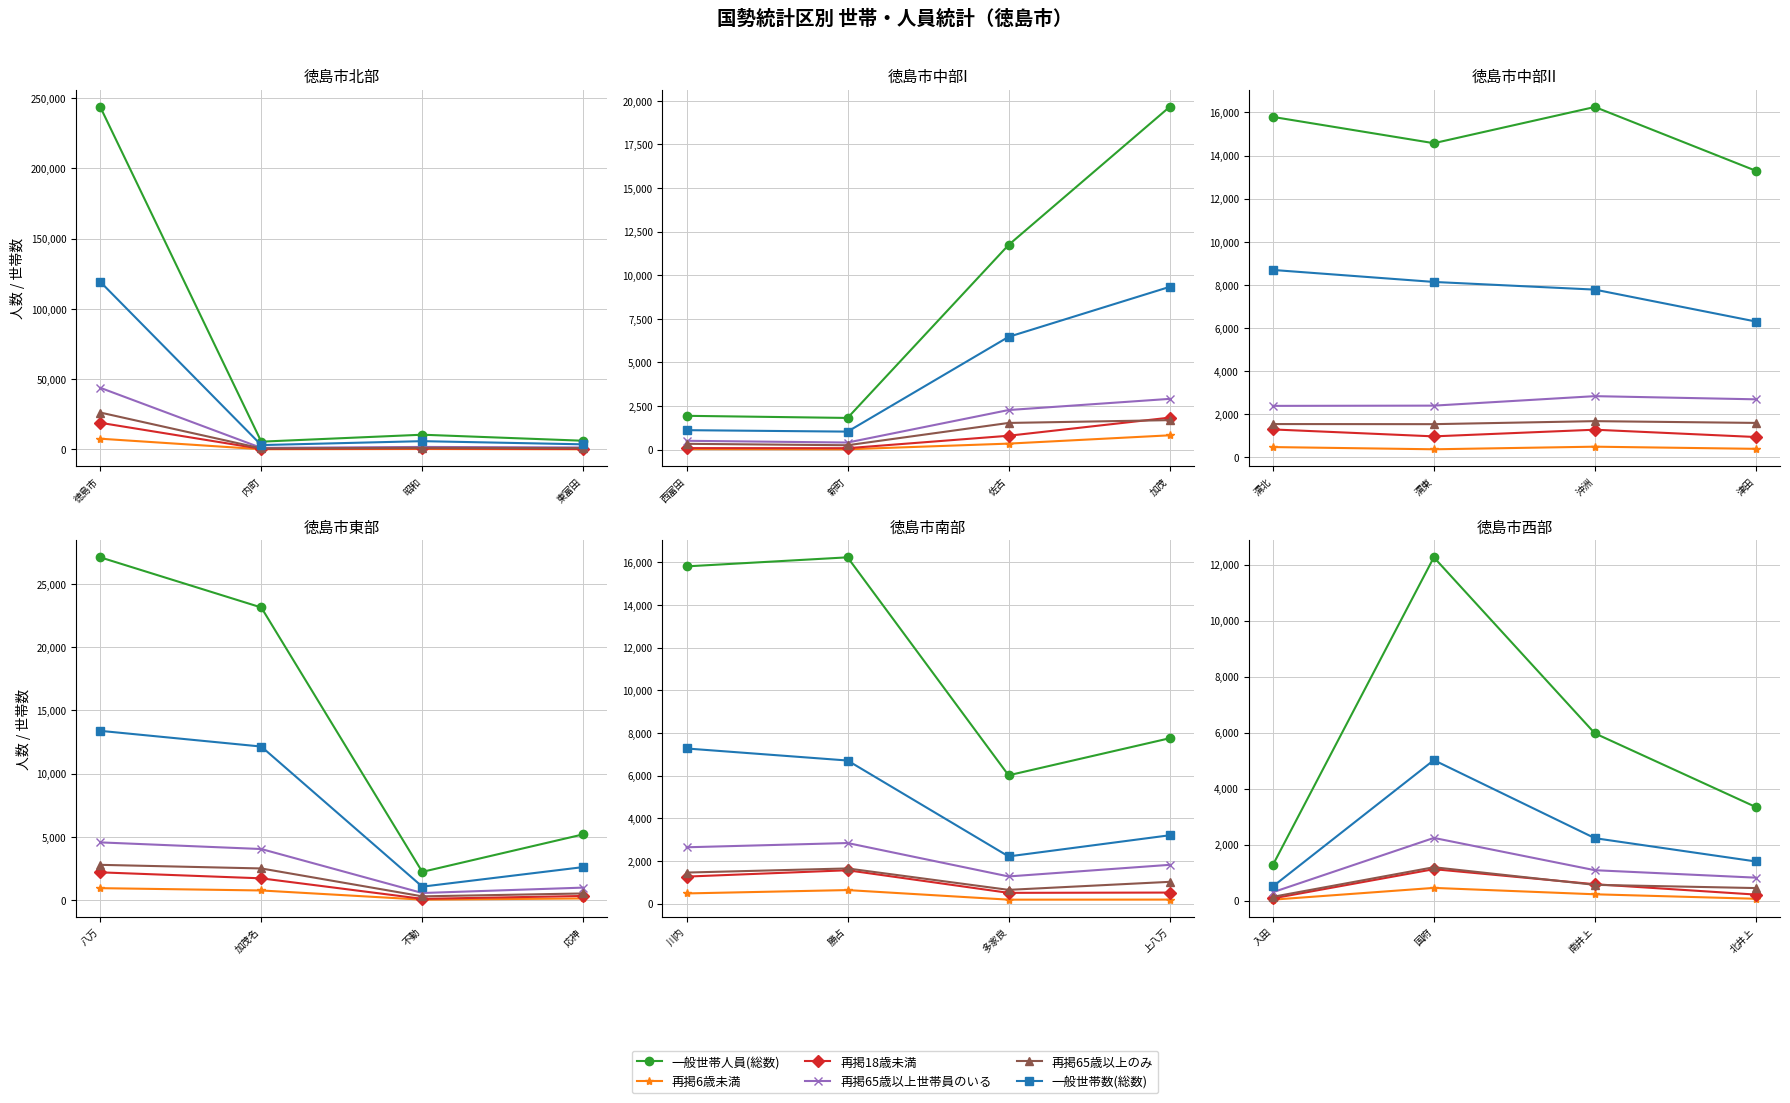

How many lines are shown in the chart?

6